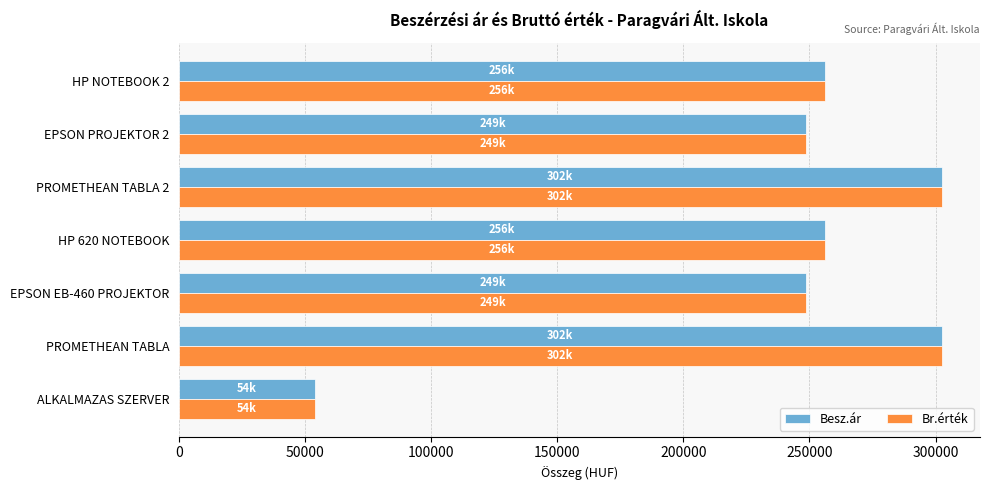

The Besz.ár series shows 54000 at ALKALMAZAS SZERVER. True or false?

True